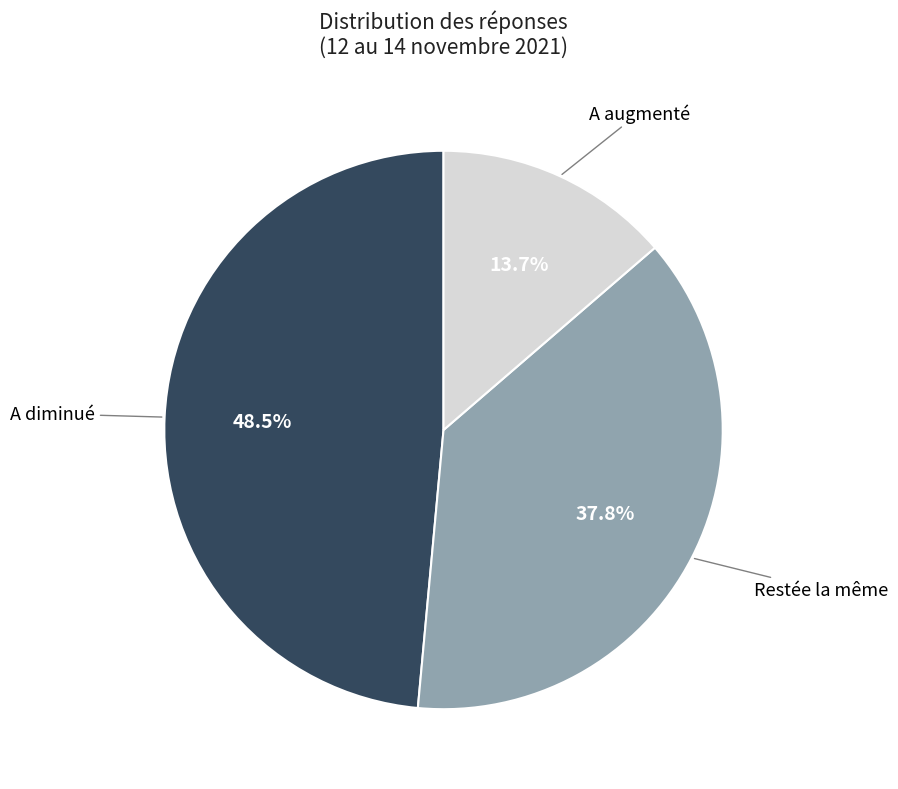

Is there any slice that represents more than half of the pie?

No